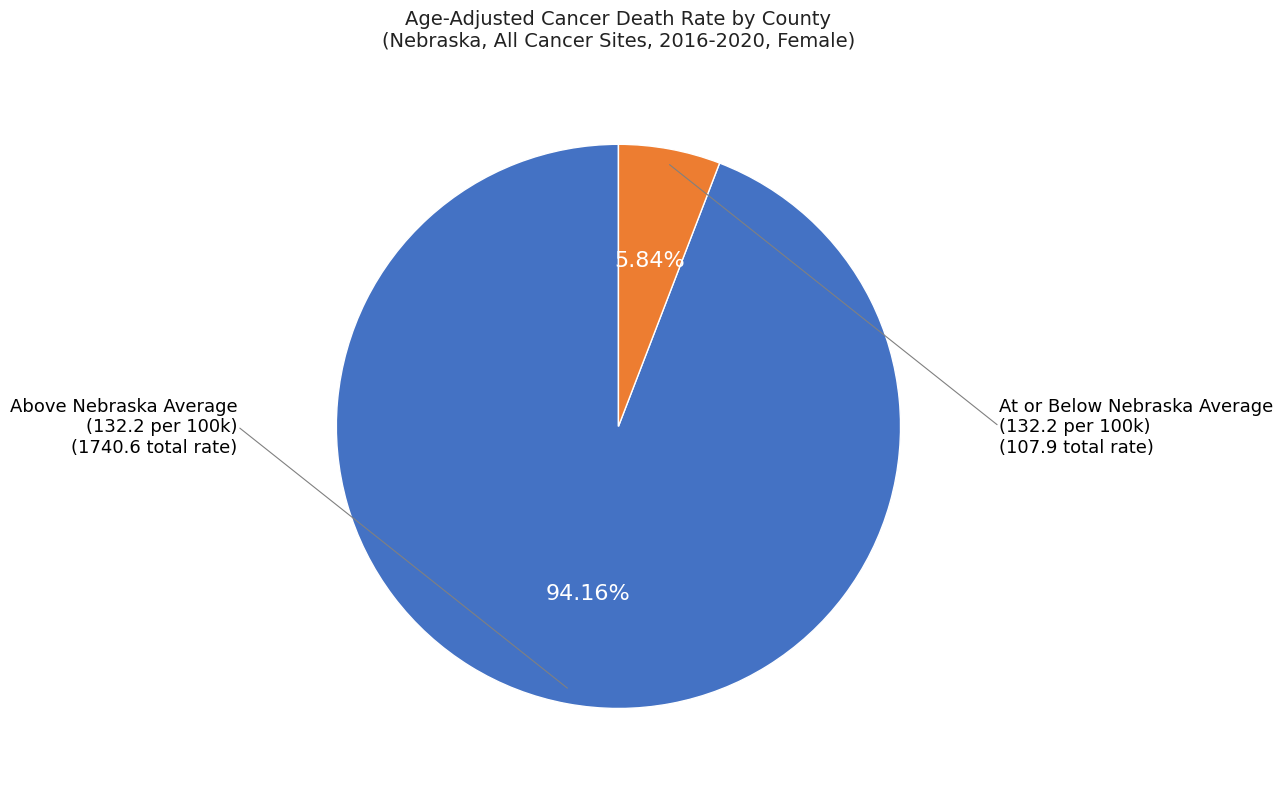

Does any single category account for the majority?

Yes